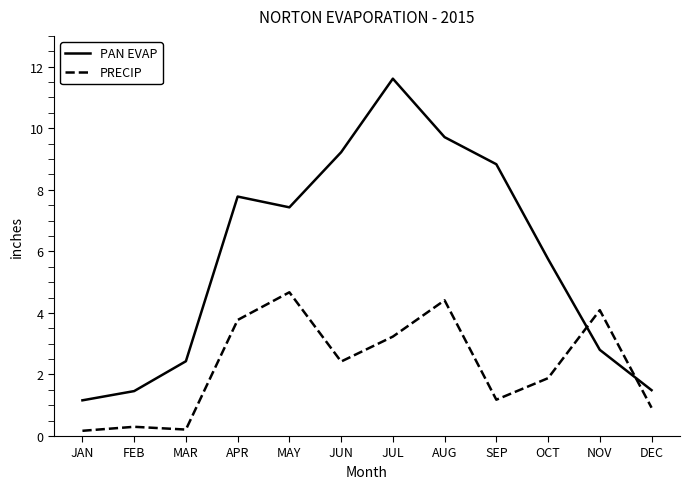

At MAR, list the series in order from largest to smallest.

PAN EVAP, PRECIP